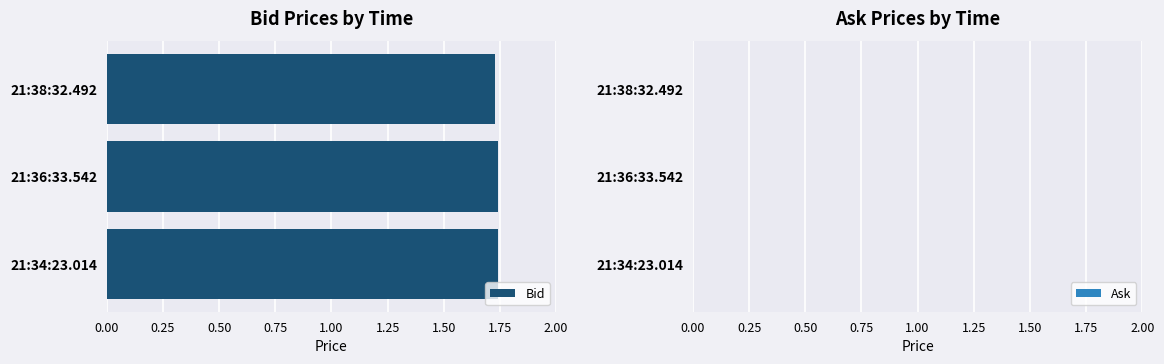

What is the label of the 1st bar from the bottom?

21:34:23.014